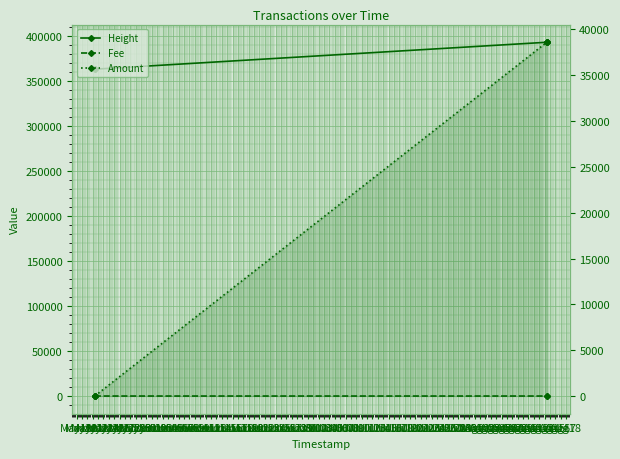

Count the number of data series in this chart.

3